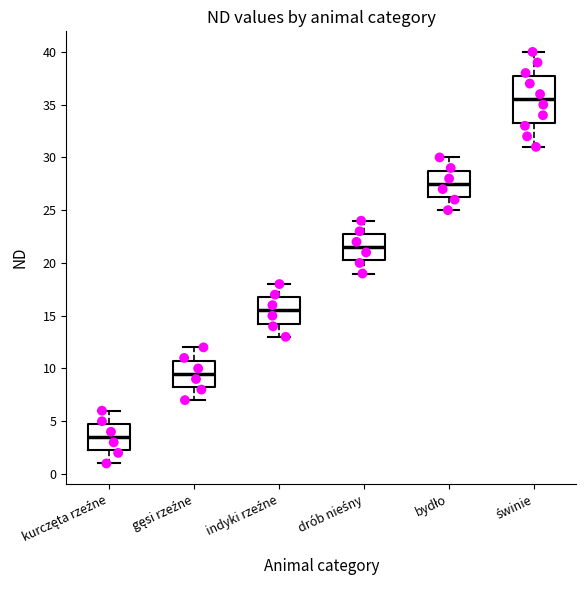

Which box is the tallest, from its lower edge to its upper edge?

świnie